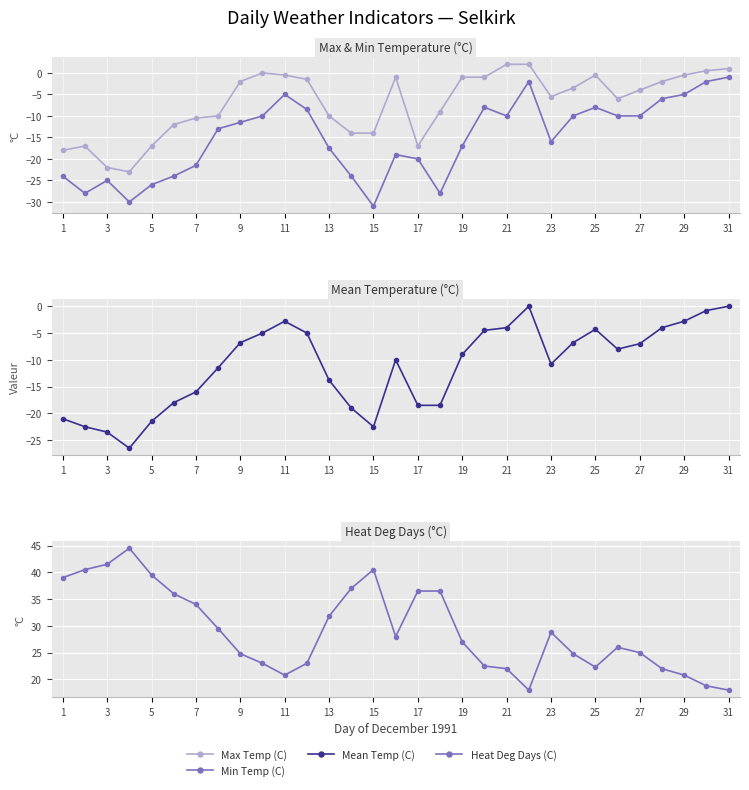

Reading left to right, extract all data points from this chart.

Max Temp (C): -18.0	-17.0	-22.0	-23.0	-17.0	-12.0	-10.5	-10.0	-2.0	0.0	-0.5	-1.5	-10.0	-14.0	-14.0	-1.0	-17.0	-9.0	-1.0	-1.0	2.0	2.0	-5.5	-3.5	-0.5	-6.0	-4.0	-2.0	-0.5	0.5	1.0
Min Temp (C): -24.0	-28.0	-25.0	-30.0	-26.0	-24.0	-21.5	-13.0	-11.5	-10.0	-5.0	-8.5	-17.5	-24.0	-31.0	-19.0	-20.0	-28.0	-17.0	-8.0	-10.0	-2.0	-16.0	-10.0	-8.0	-10.0	-10.0	-6.0	-5.0	-2.0	-1.0
Mean Temp (C): -21.0	-22.5	-23.5	-26.5	-21.5	-18.0	-16.0	-11.5	-6.8	-5.0	-2.8	-5.0	-13.8	-19.0	-22.5	-10.0	-18.5	-18.5	-9.0	-4.5	-4.0	0.0	-10.8	-6.8	-4.3	-8.0	-7.0	-4.0	-2.8	-0.8	0.0
Heat Deg Days (C): 39.0	40.5	41.5	44.5	39.5	36.0	34.0	29.5	24.8	23.0	20.8	23.0	31.8	37.0	40.5	28.0	36.5	36.5	27.0	22.5	22.0	18.0	28.8	24.8	22.3	26.0	25.0	22.0	20.8	18.8	18.0